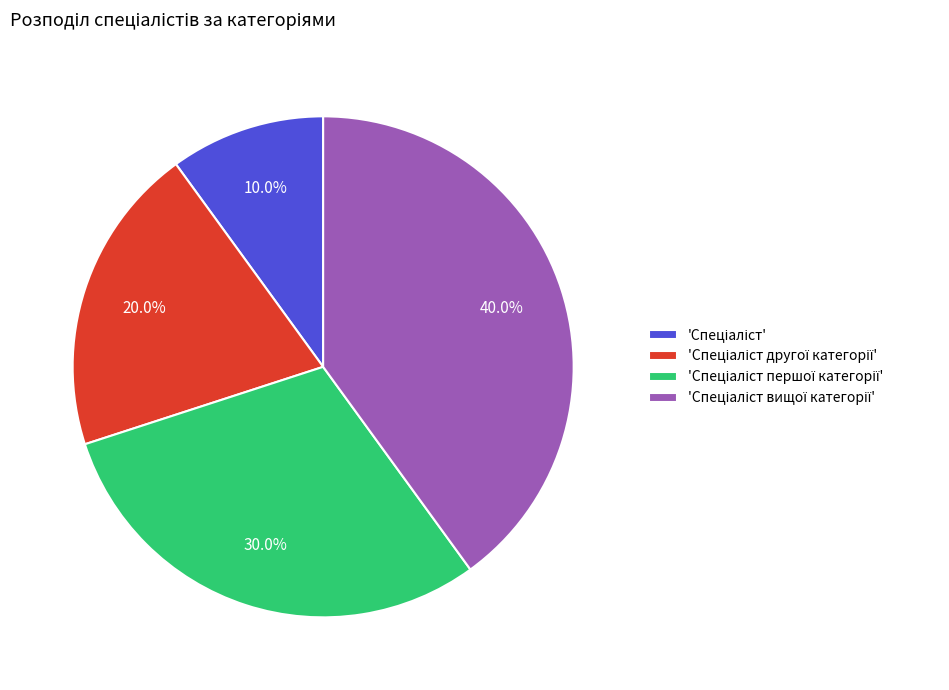

Does any single category account for the majority?

No